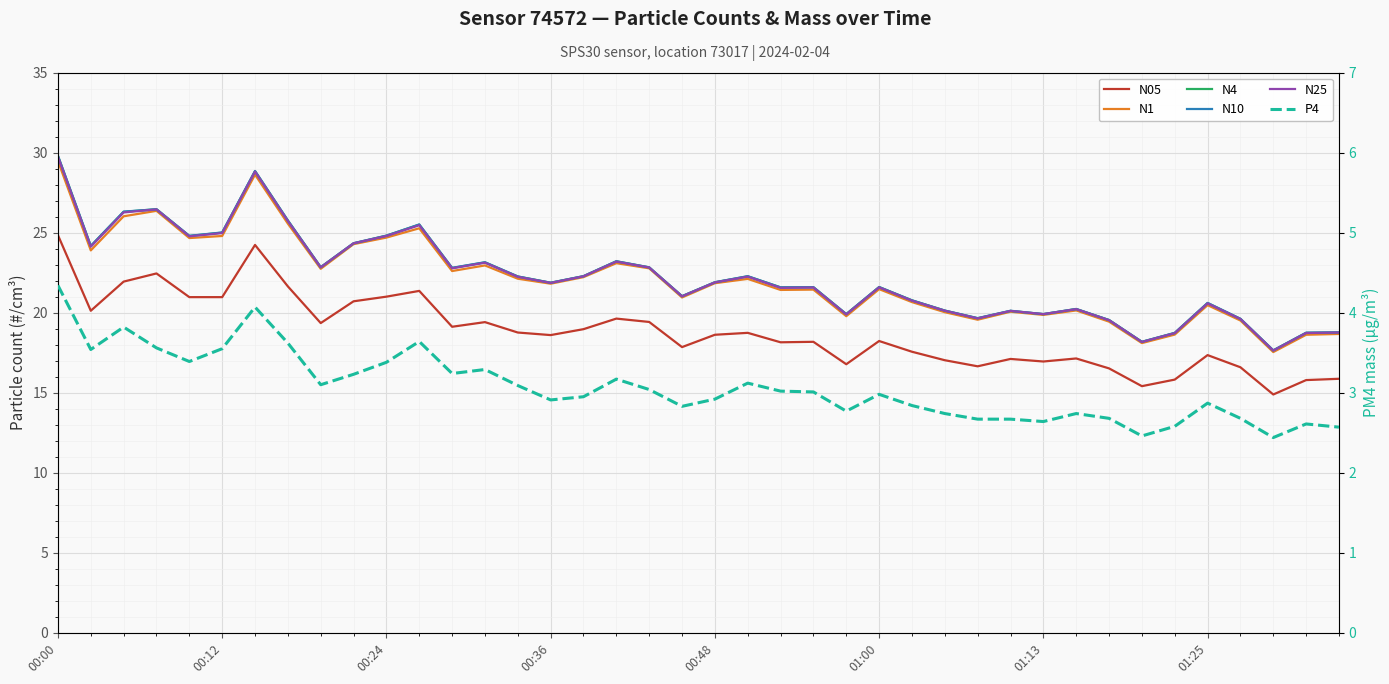

How many values in the N10 series are below 21?

15